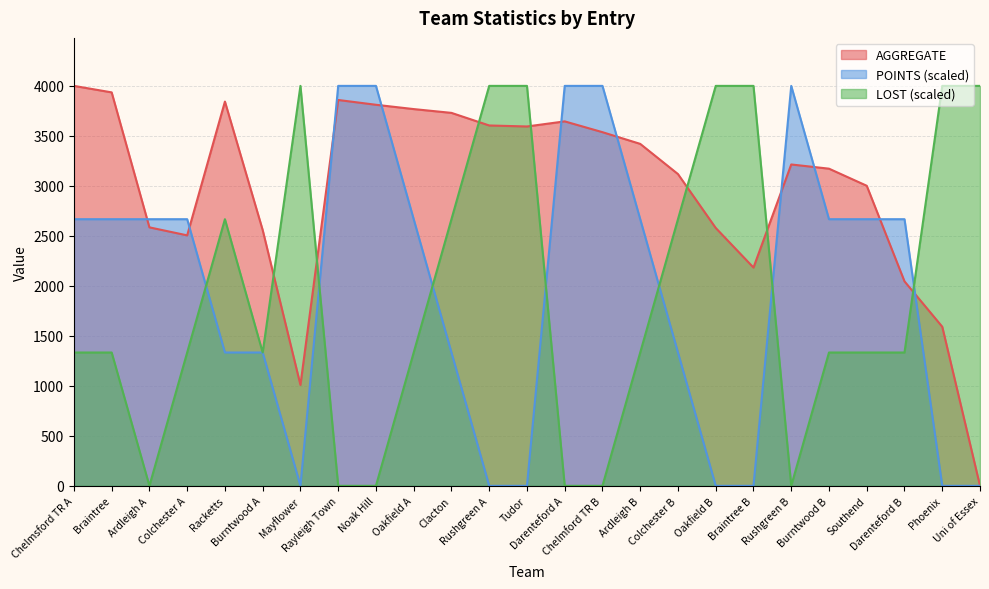

How many interior local peaks does the POINTS series have?

1